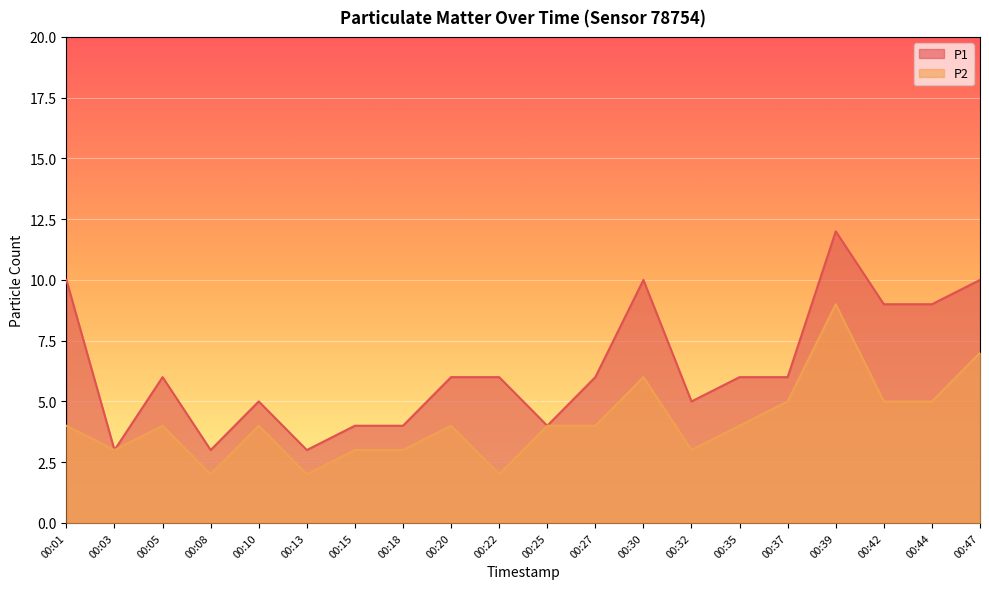

At which category does P1 reach its first local valley?

00:03